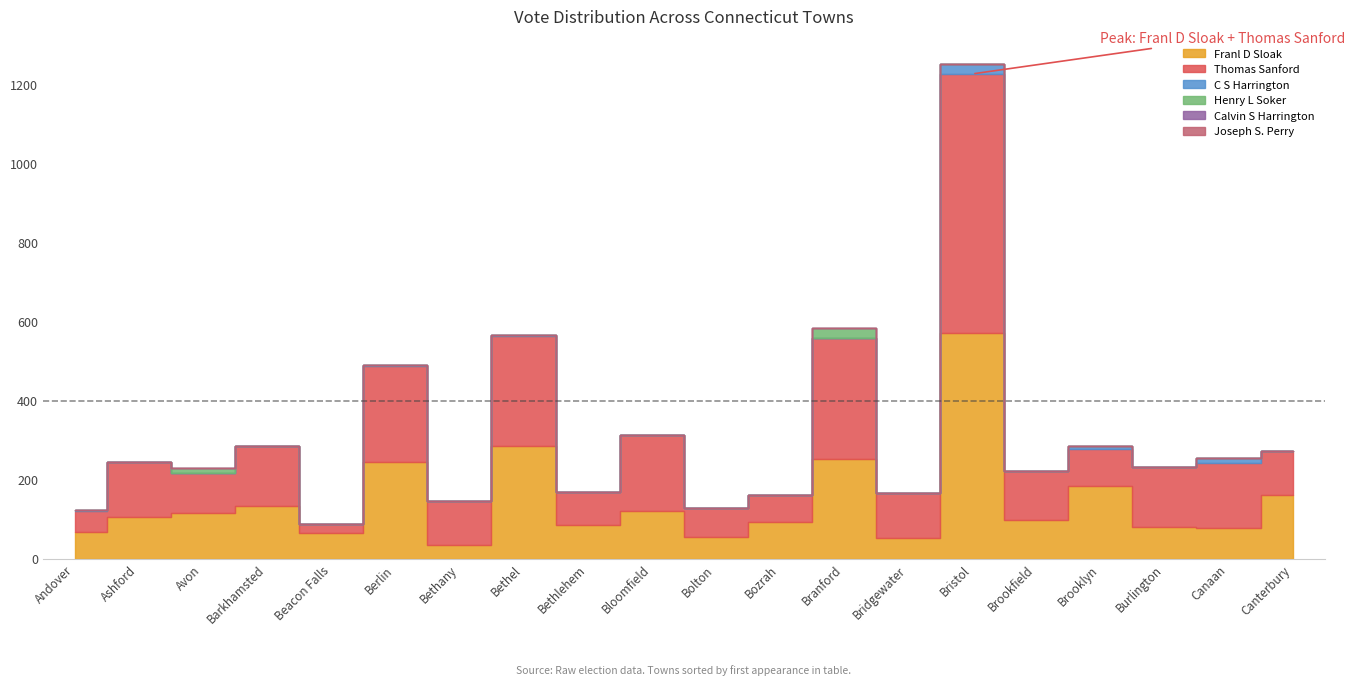

At Andover, list the series in order from largest to smallest.

Franl D Sloak, Thomas Sanford, C S Harrington, Henry L Soker, Calvin S Harrington, Joseph S. Perry